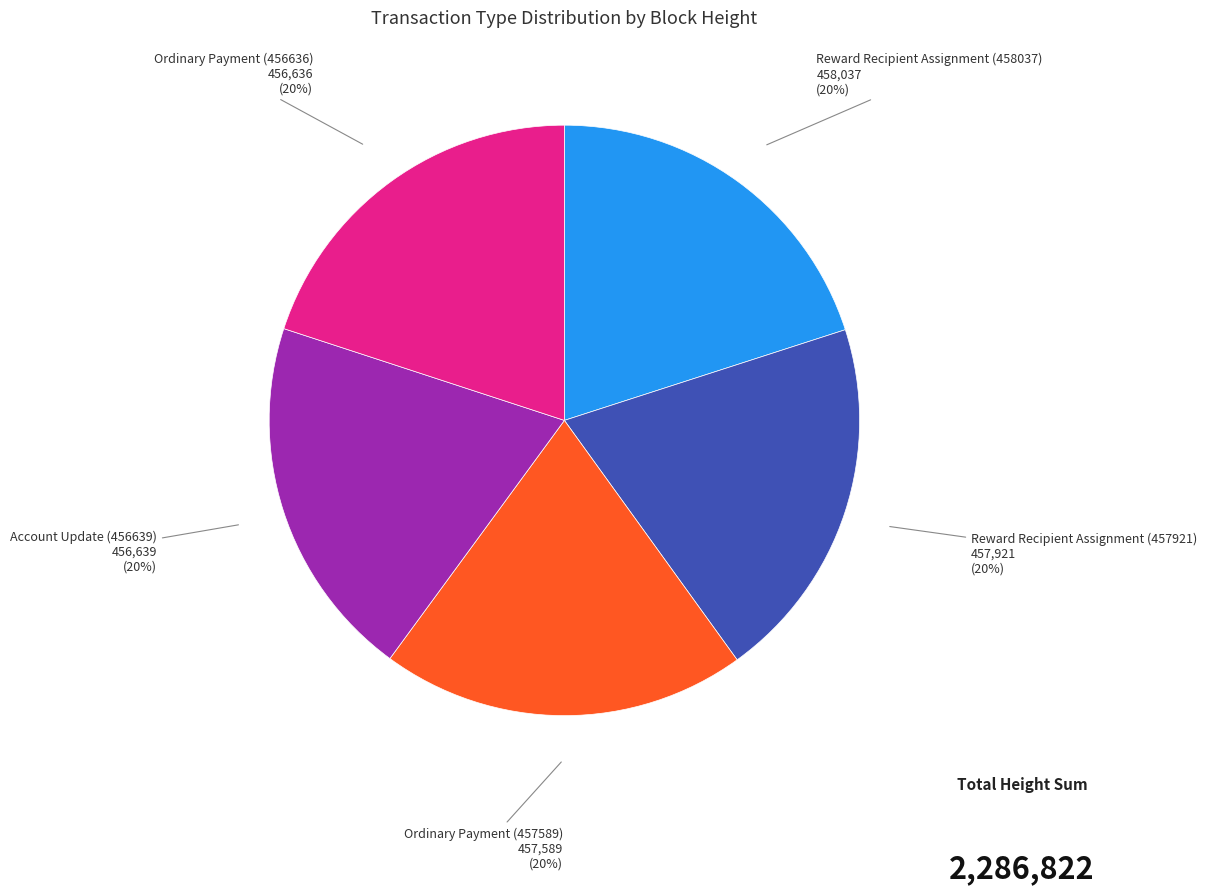

To the nearest percent, what is the average slice percentage?

20%